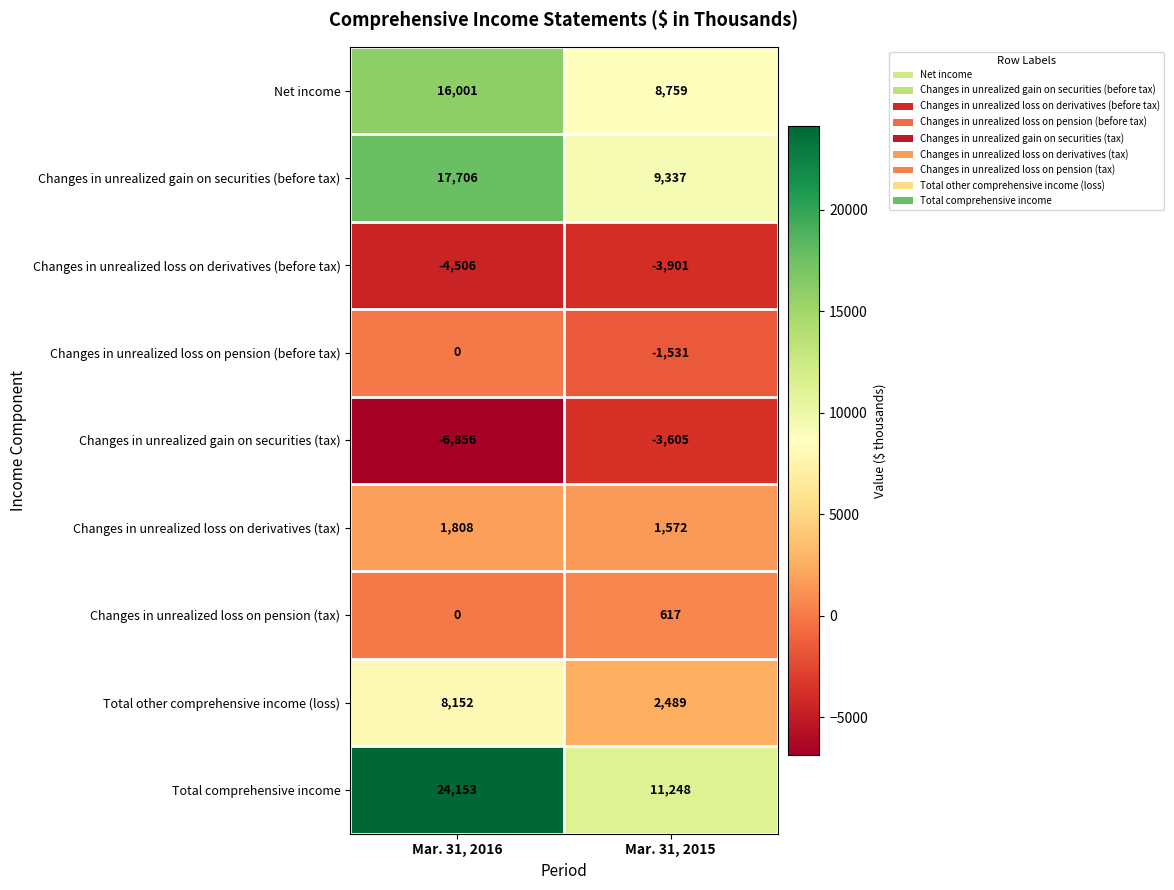

Which series has the largest range (max minus min)?

Total comprehensive income